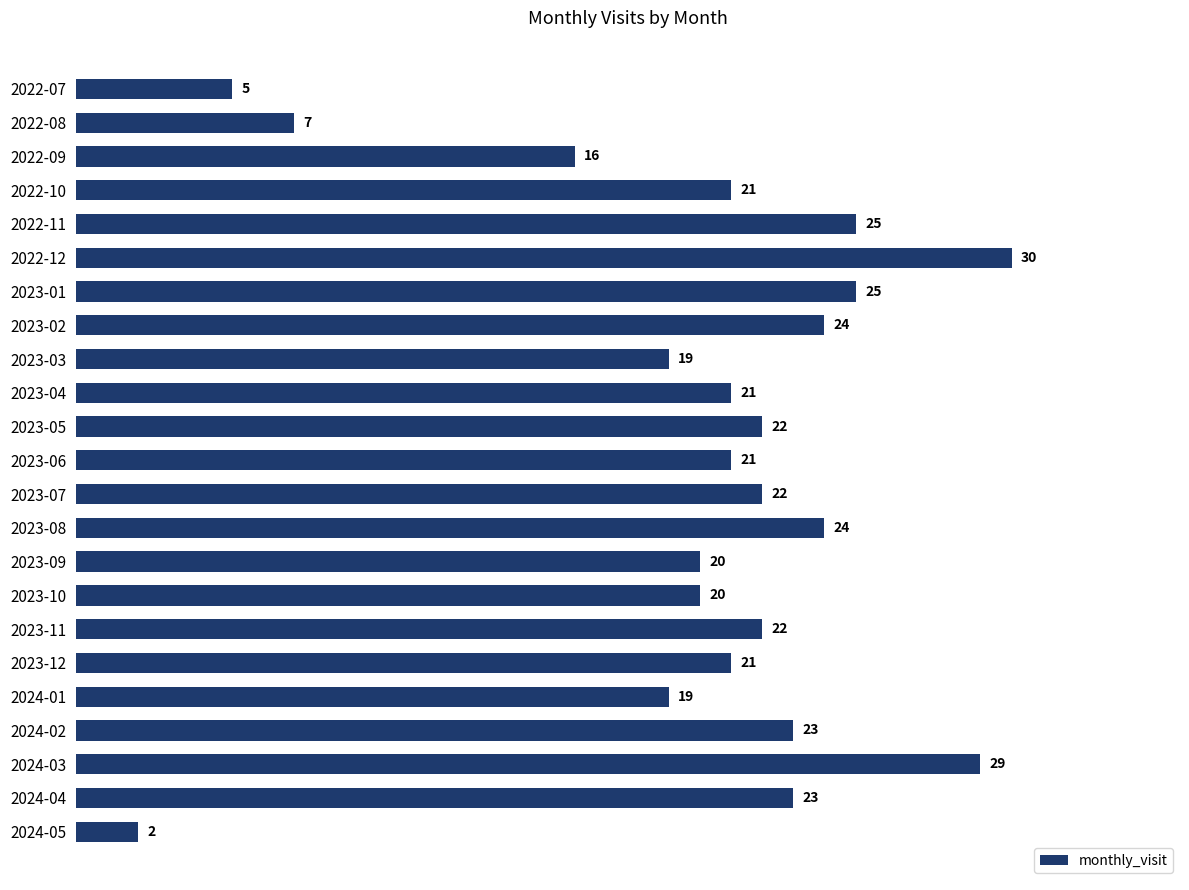

Which label corresponds to the largest value in the chart?

2022-12